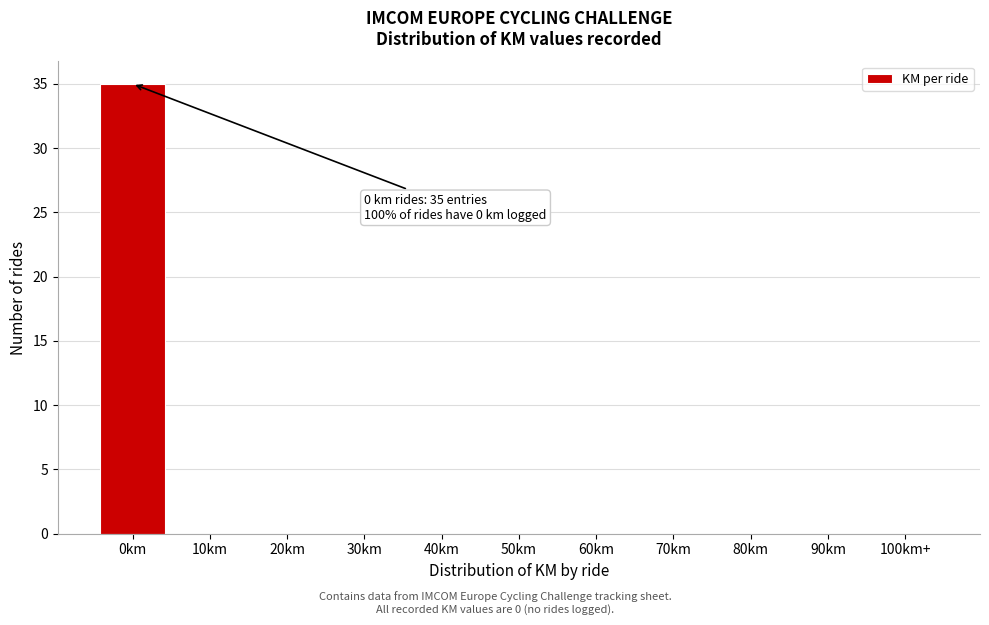

Reading left to right, list all the values displayed in this chart.

0km=35	10km=0	20km=0	30km=0	40km=0	50km=0	60km=0	70km=0	80km=0	90km=0	100km+=0